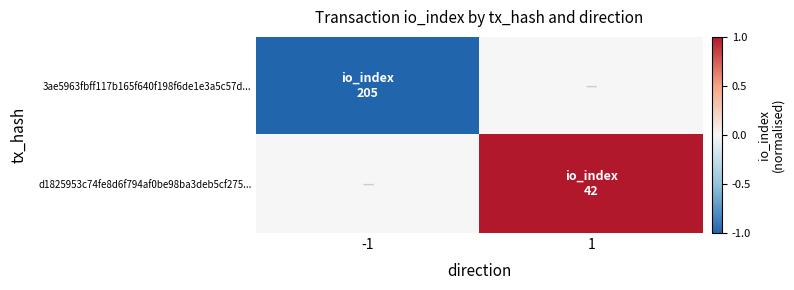

What is the difference between the highest and lowest values at 1?

1